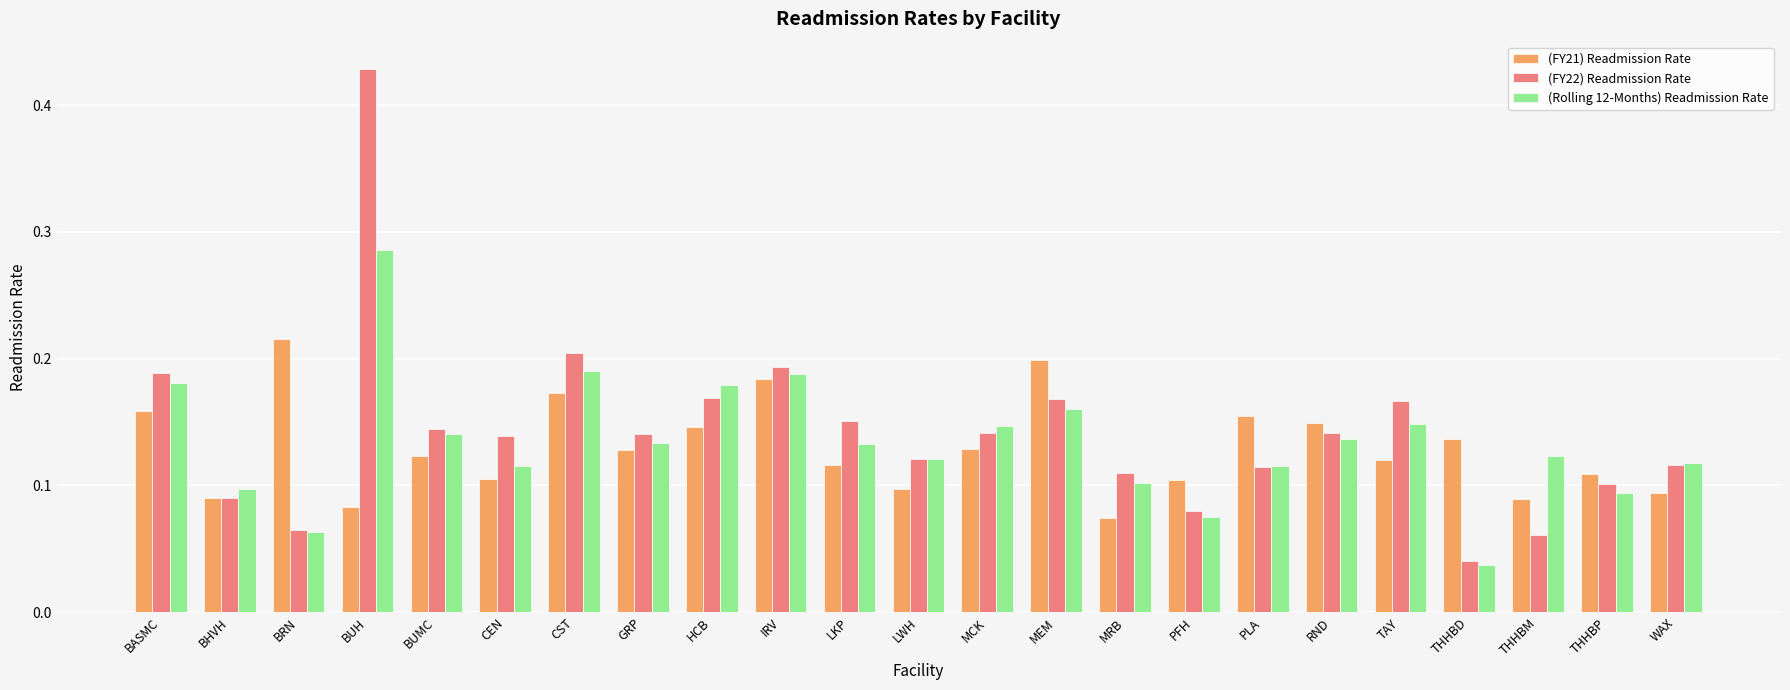

Which category has the lowest value in the (FY22) Readmission Rate series?

THHBD